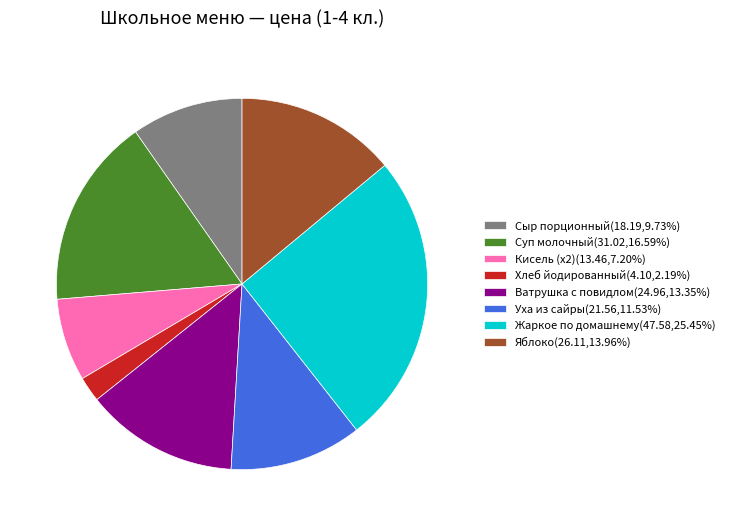

Is there a majority slice in this chart?

No